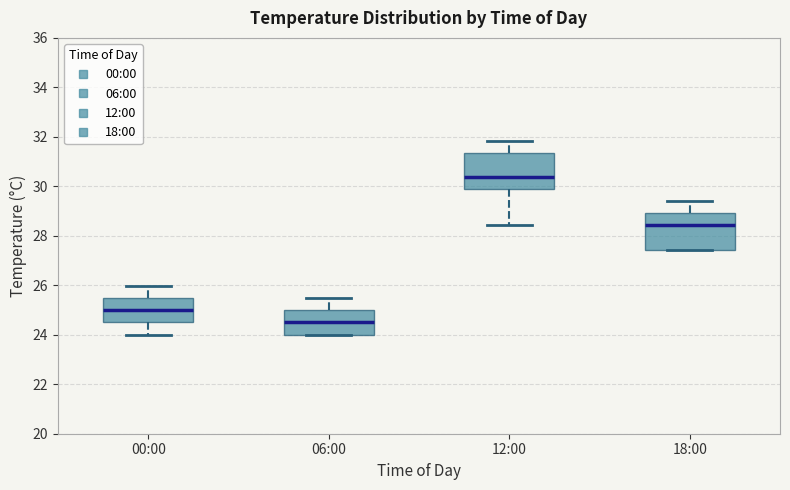

Reading left to right, read every box against the y-axis: the position of its median line, the range the box covers, and the ends of its whiskers. The values are not printed on the chart, so give them approximately, as read against the axis.

00:00: median 25.0, box 24.6 to 25.4, whiskers 24.0 to 26.0
06:00: median 24.6, box 24.0 to 25.0, whiskers 24.0 to 25.4
12:00: median 30.4, box 29.8 to 31.4, whiskers 28.4 to 31.8
18:00: median 28.4, box 27.4 to 29.0, whiskers 27.4 to 29.4